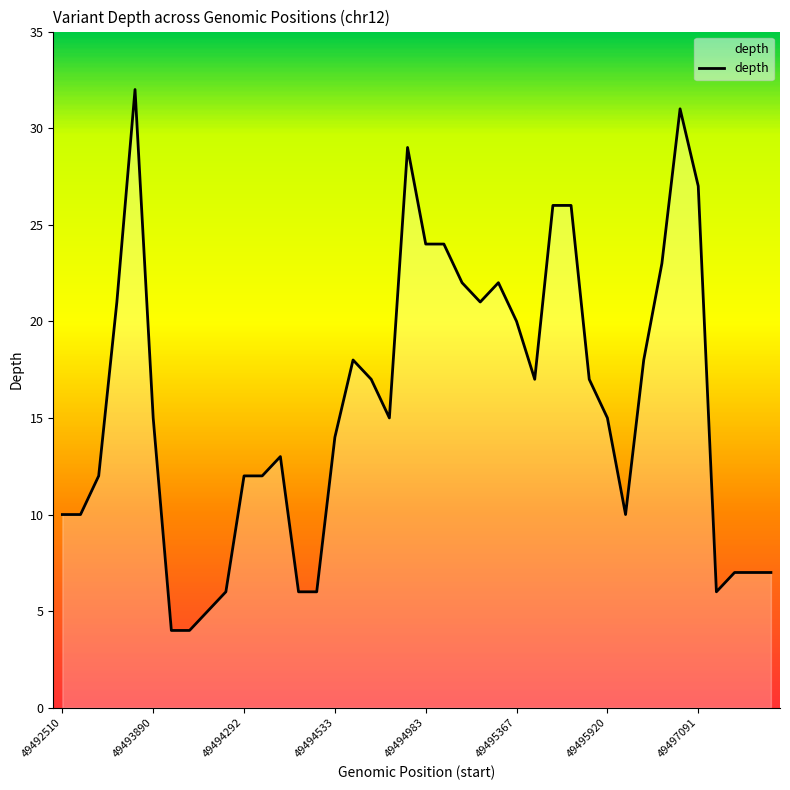

What is the smallest value displayed?

4